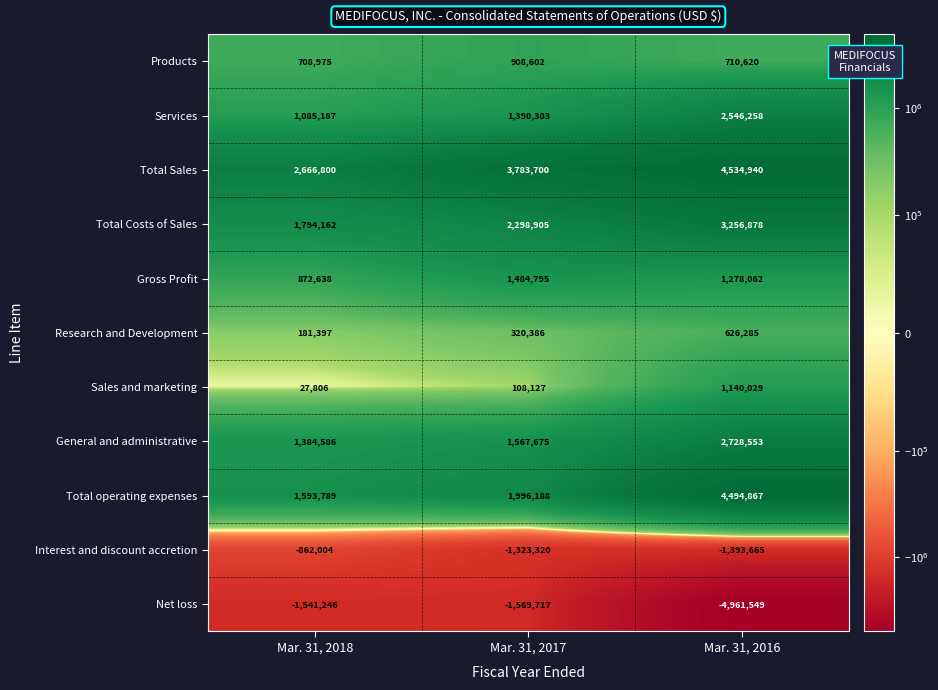

Which category has the highest value across all series?

Mar. 31, 2016